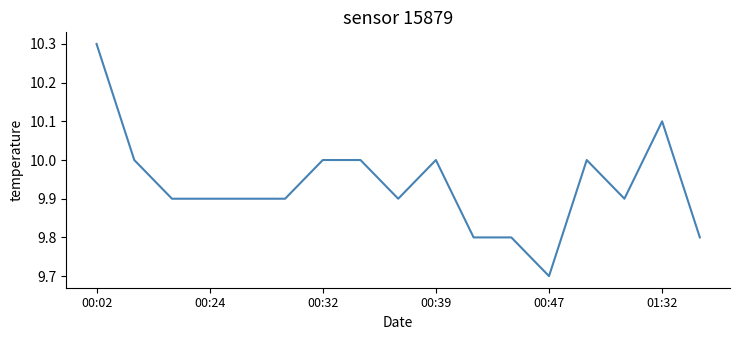

Is this an area chart (filled region under the line)?

No